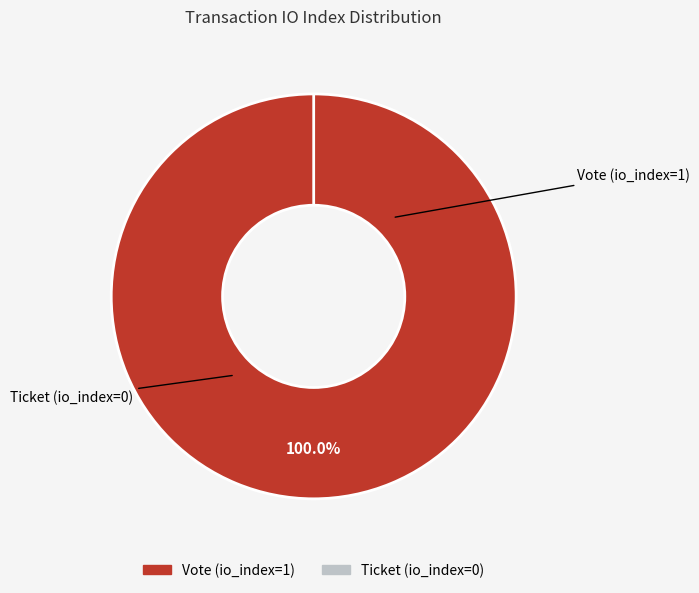

Combined, do Ticket (io_index=0) and Vote (io_index=1) account for over 50%?

Yes